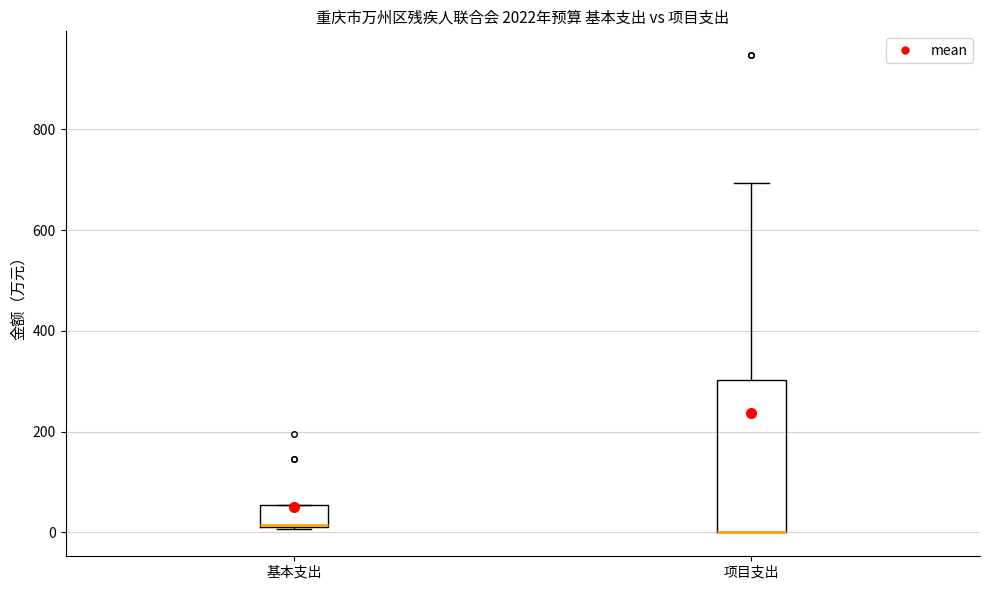

Where is the upper edge of the box for 项目支出 on the y-axis? The values are not printed on the chart, so give them approximately, as read against the axis.

300